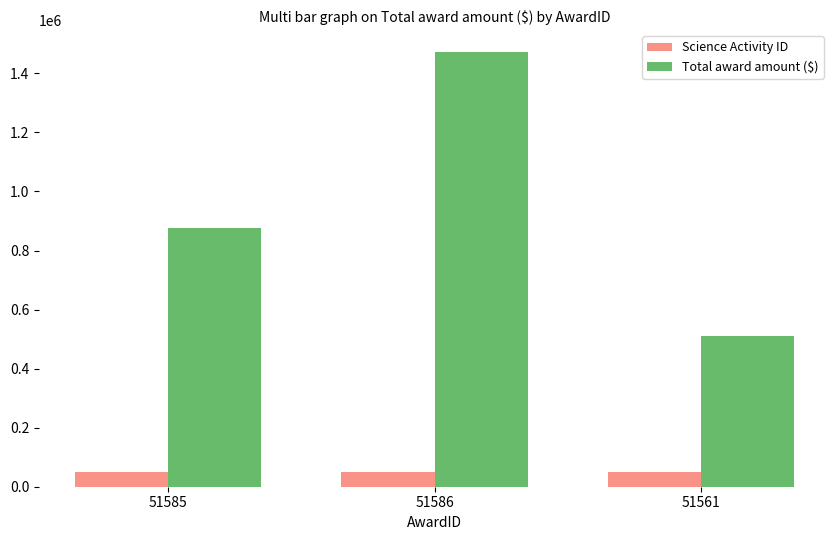

The value of Science Activity ID at 51585 is 49786. True or false?

True